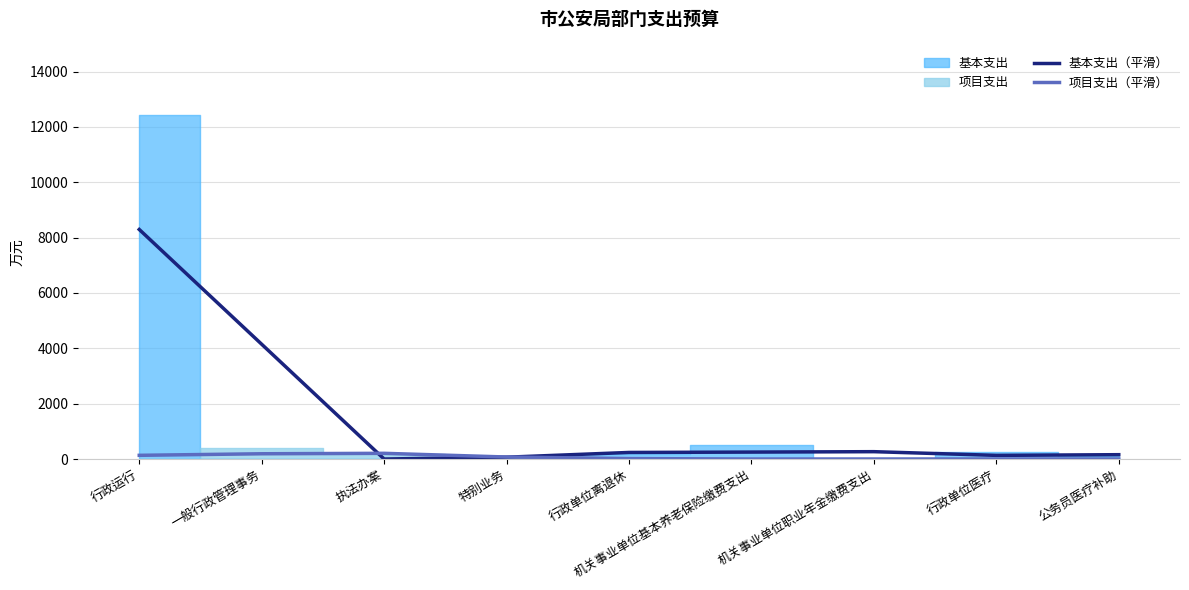

What is the label of the 3rd point from the left?

执法办案